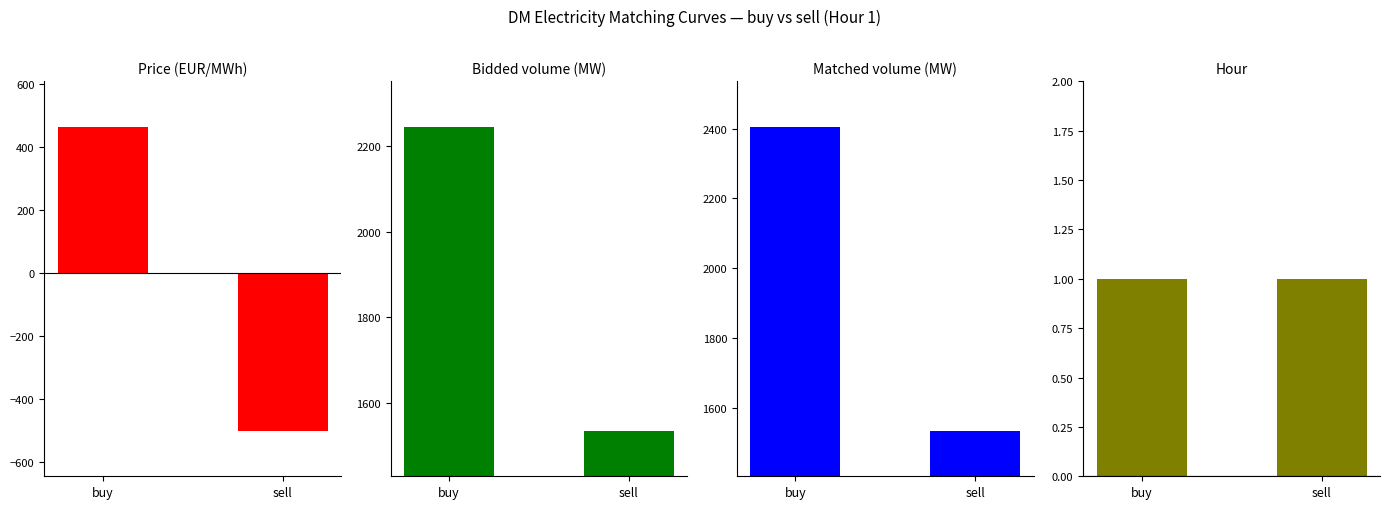

At which label does Price (EUR/MWh) first exceed 464?

buy